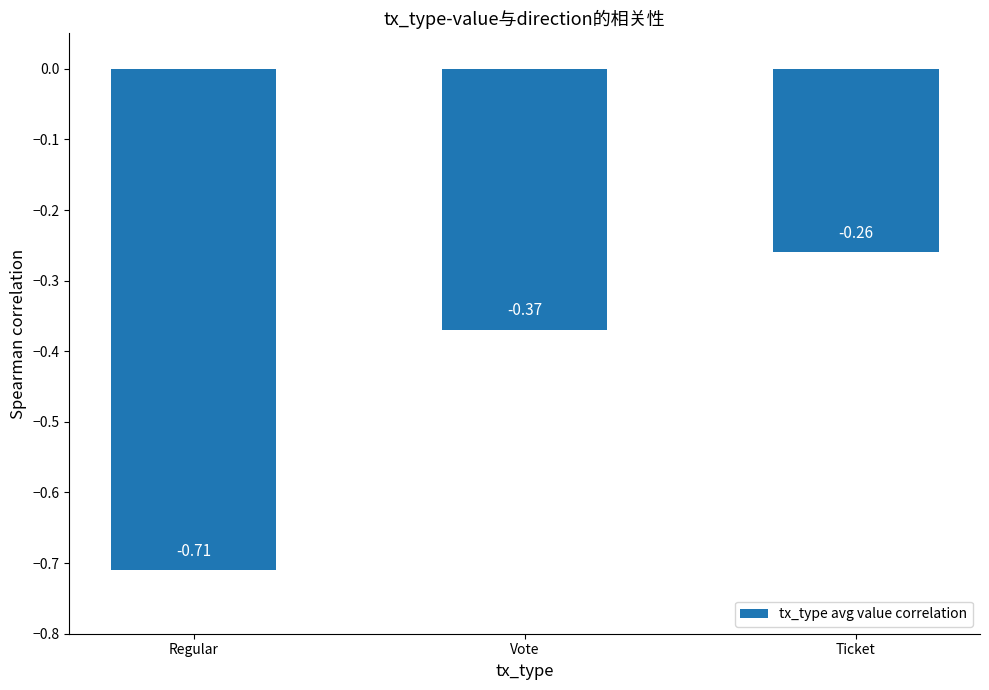

Which label corresponds to the largest value in the chart?

Ticket